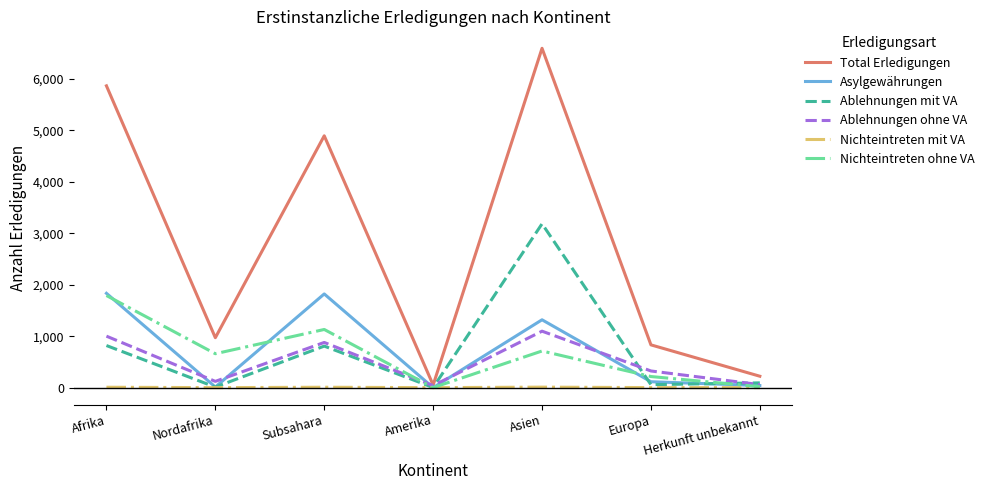

At how many categories does at least one series exceed 6236?

1